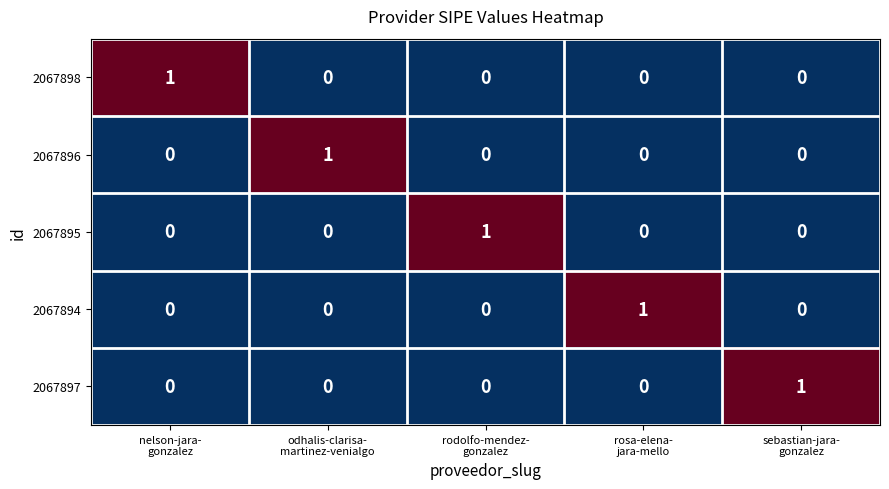

Count the number of data series in this chart.

5